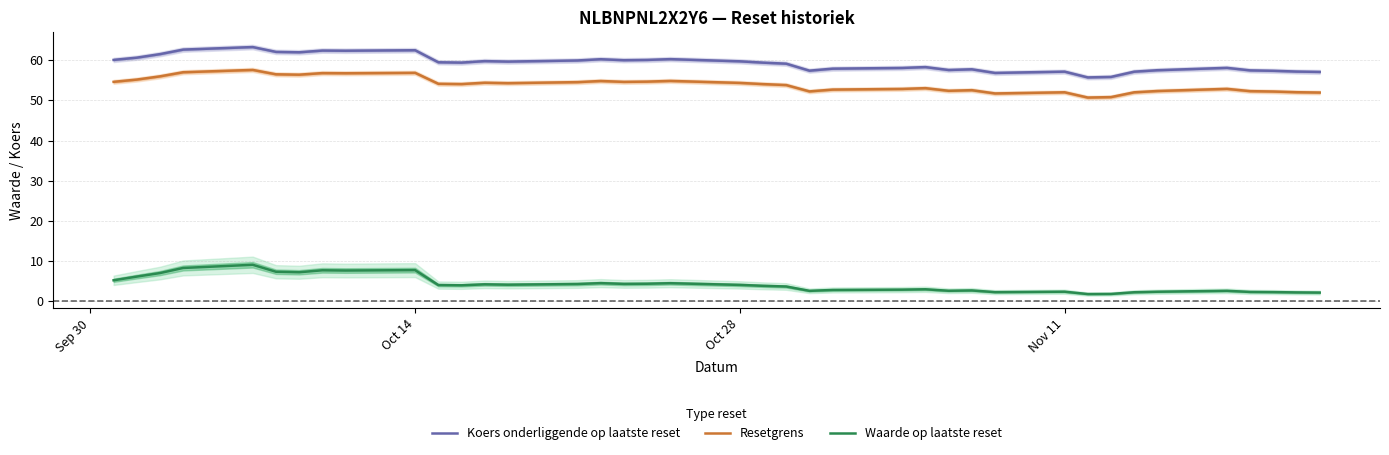

True or false: Koers onderliggende op laatste reset and Waarde op laatste reset intersect in this chart.

False